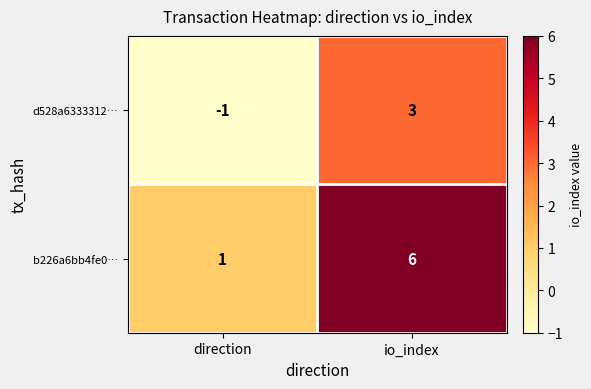

Where is d528a6333312… nearest to the value 1?

direction